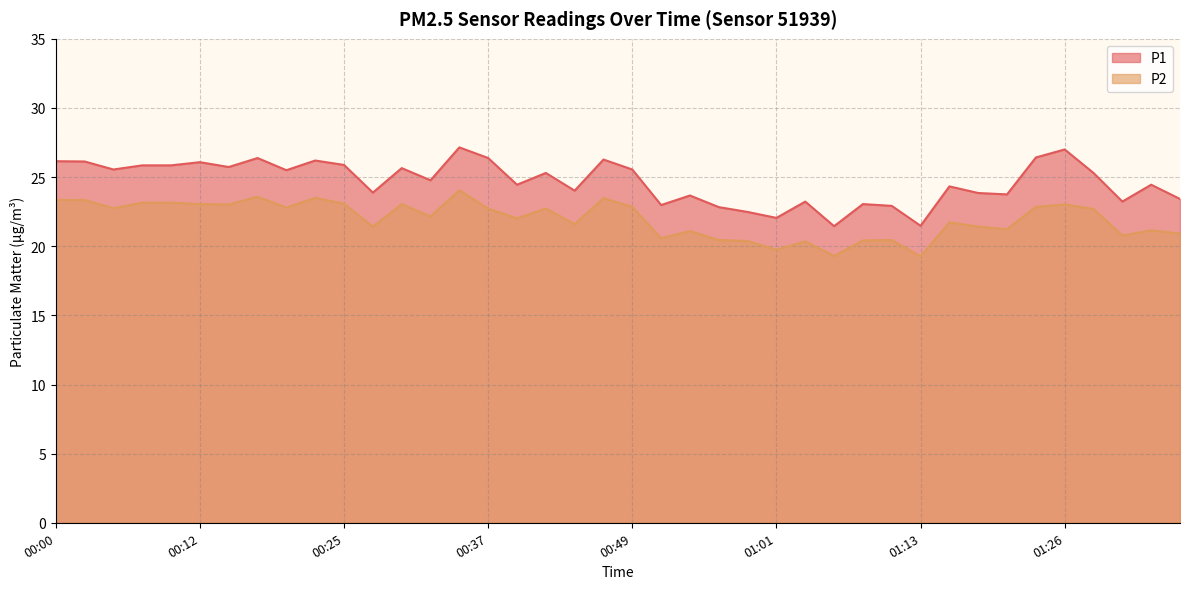

Where is the first local minimum for P1?

00:05